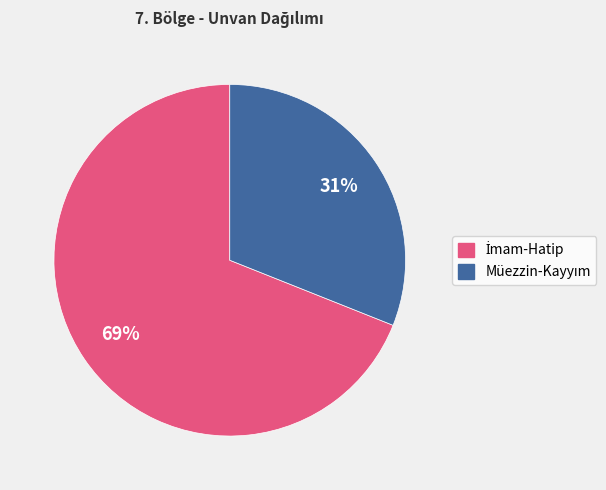

Does any single category account for the majority?

Yes